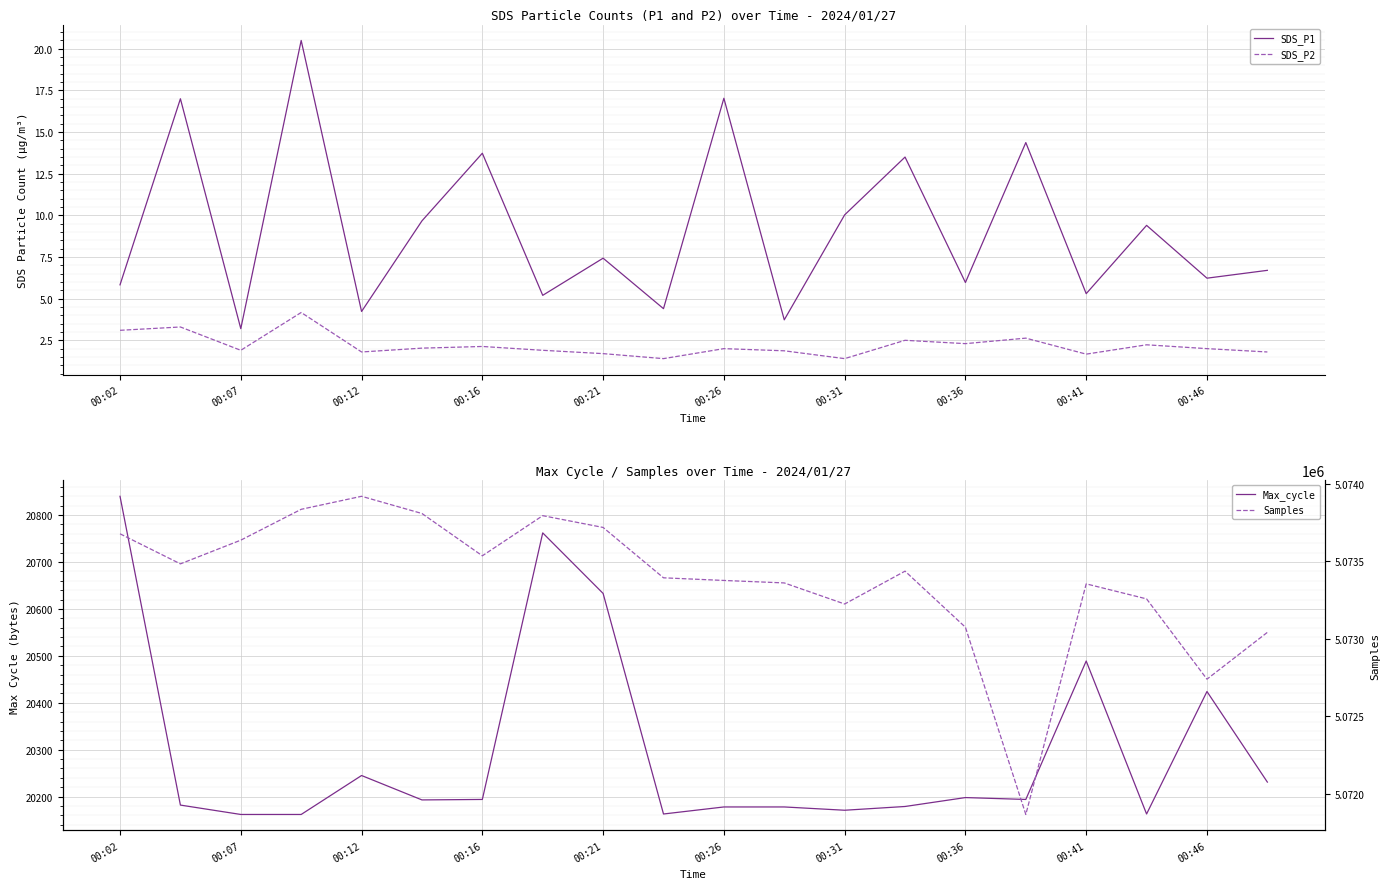

What is the highest value of the SDS_P1 series?

20.5